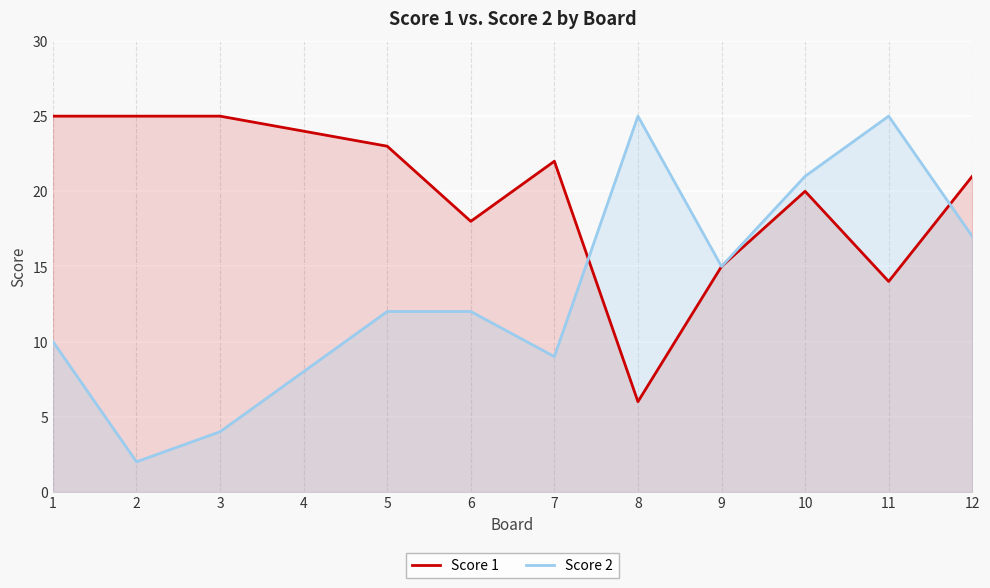

At which category does Score 1 reach its first local peak?

7